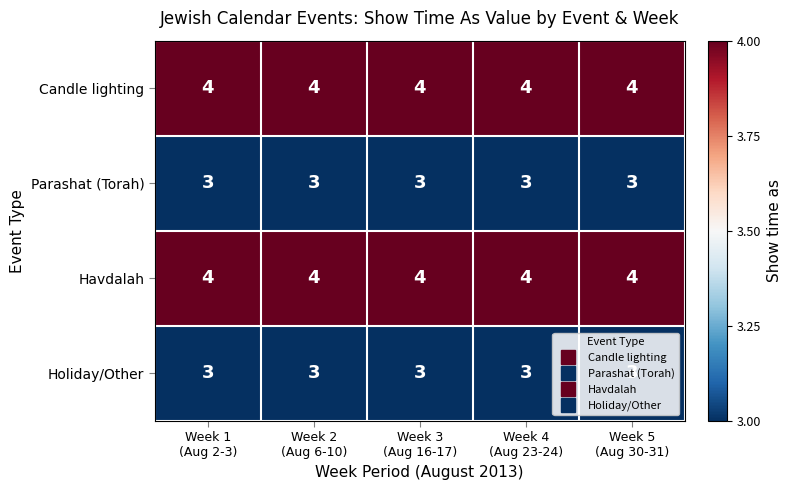

What is the sum of all Holiday/Other values?

15